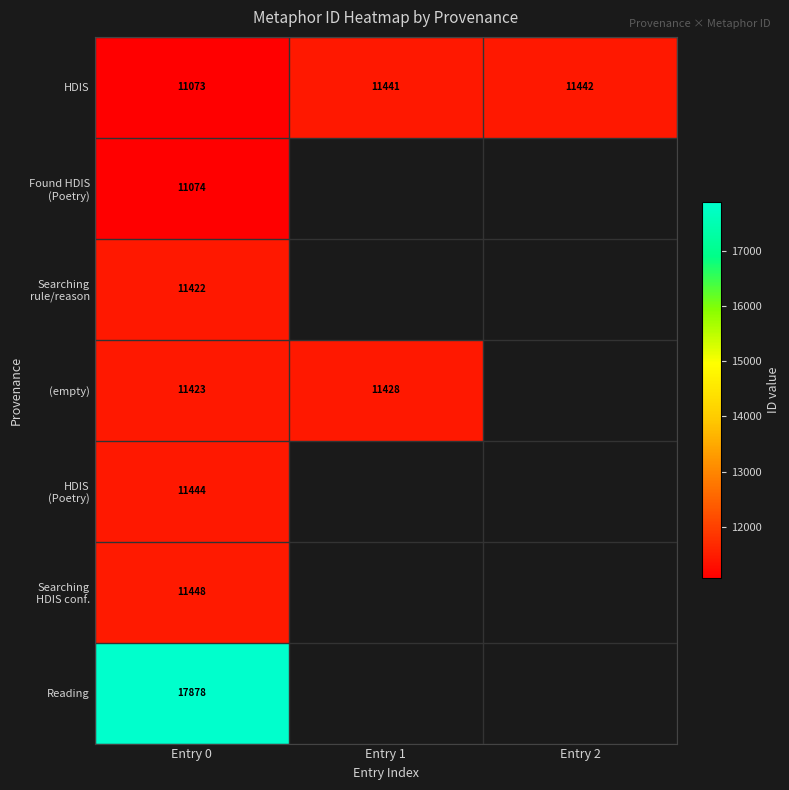

List the labels in order of HDIS value, smallest first.

Entry 0, Entry 1, Entry 2